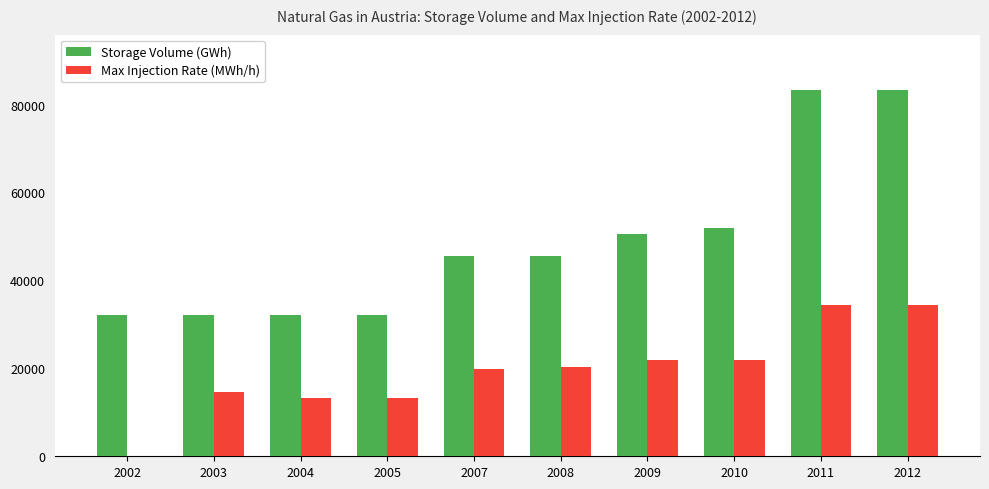

Which series has the largest range (max minus min)?

Storage Volume (GWh)